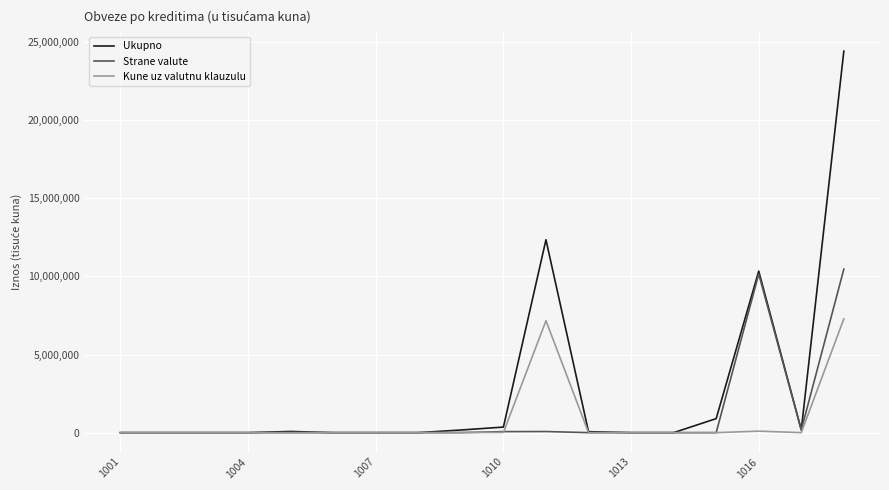

List the series in order of their overall mean, highest first.

Ukupno, Strane valute, Kune uz valutnu klauzulu